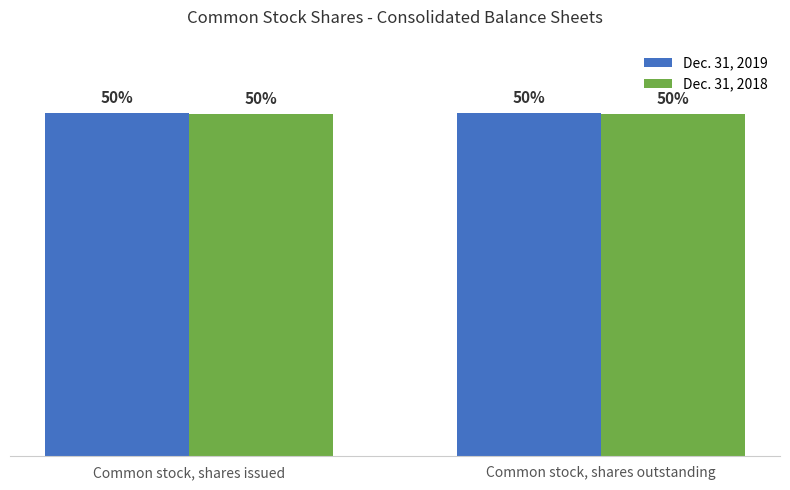

Reading right to left, extract all data points from this chart.

Dec. 31, 2019: Common stock, shares outstanding=52533348	Common stock, shares issued=52533348
Dec. 31, 2018: Common stock, shares outstanding=52316583	Common stock, shares issued=52316583